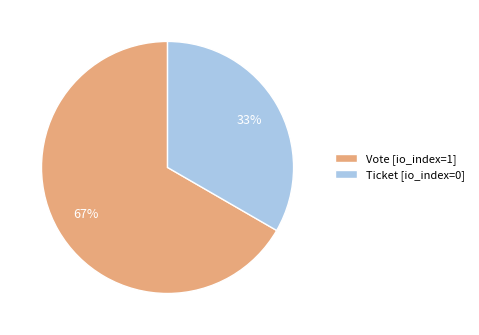

Which slice is the smallest?

Ticket [io_index=0]